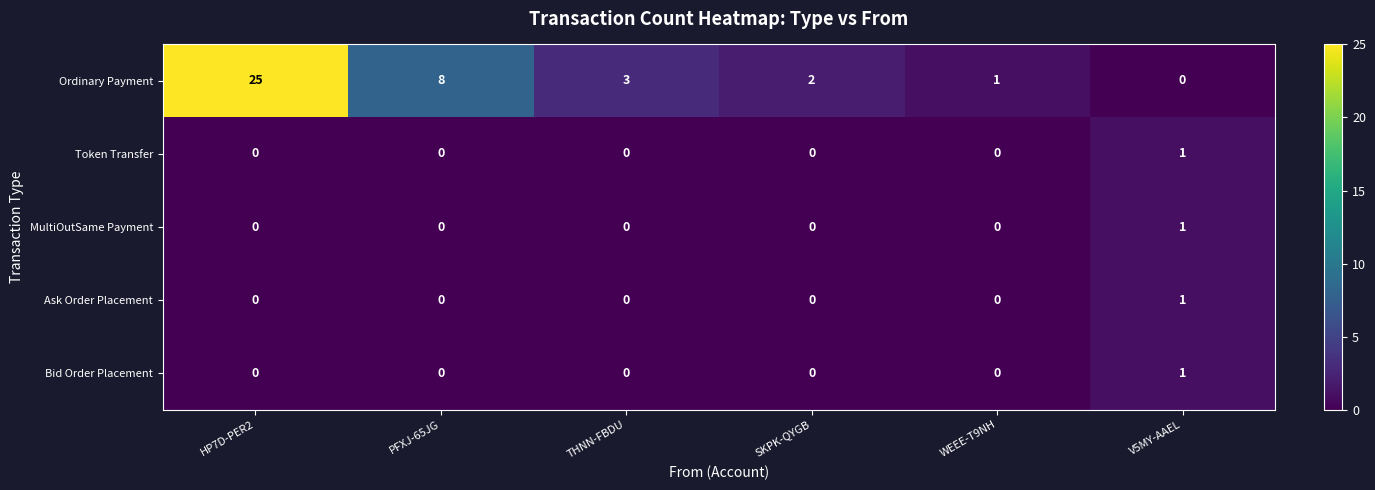

Reading left to right, what are all the values shown in this chart?

Ordinary Payment: HP7D-PER2=25	PFXJ-65JG=8	THNN-FBDU=3	SKPK-QYGB=2	WEEE-T9NH=1	V5MY-AAEL=0
Token Transfer: HP7D-PER2=0	PFXJ-65JG=0	THNN-FBDU=0	SKPK-QYGB=0	WEEE-T9NH=0	V5MY-AAEL=1
MultiOutSame Payment: HP7D-PER2=0	PFXJ-65JG=0	THNN-FBDU=0	SKPK-QYGB=0	WEEE-T9NH=0	V5MY-AAEL=1
Ask Order Placement: HP7D-PER2=0	PFXJ-65JG=0	THNN-FBDU=0	SKPK-QYGB=0	WEEE-T9NH=0	V5MY-AAEL=1
Bid Order Placement: HP7D-PER2=0	PFXJ-65JG=0	THNN-FBDU=0	SKPK-QYGB=0	WEEE-T9NH=0	V5MY-AAEL=1